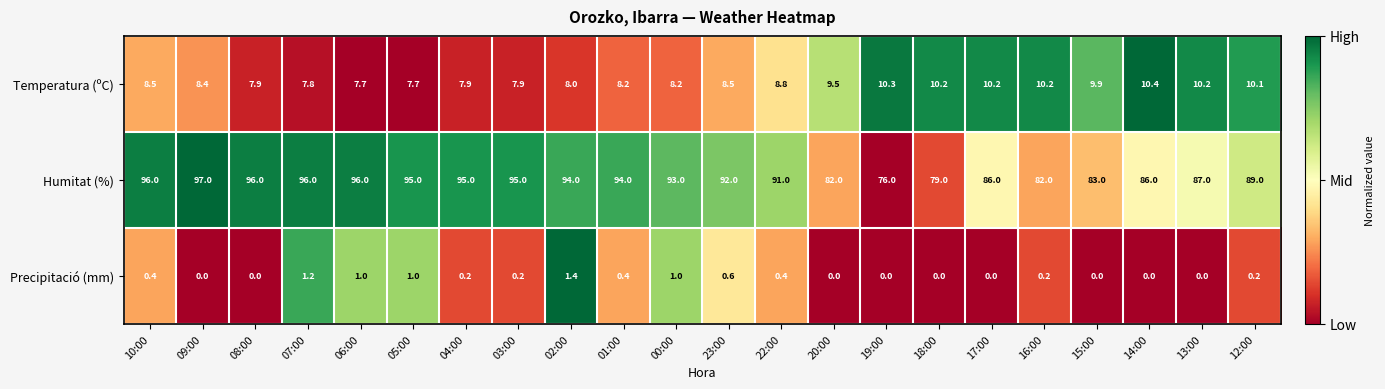

Rank the series by their maximum value, from highest to lowest.

Humitat (%), Temperatura (ºC), Precipitació (mm)